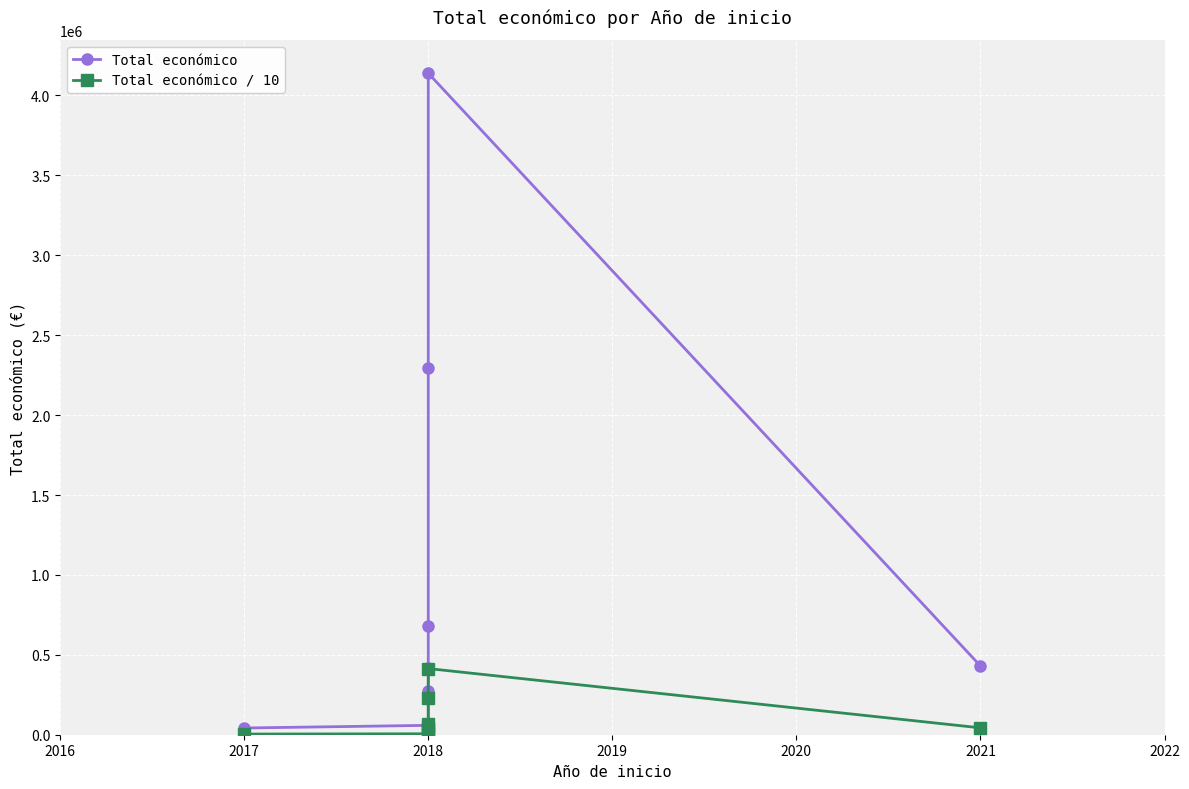

How many values in the Total económico / 10 series exceed 43041?

4